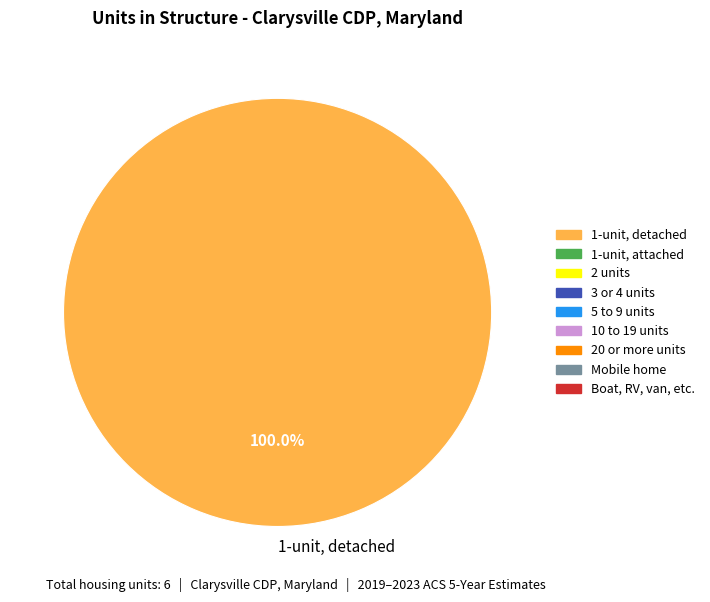

Count the number of slices in the pie.

1